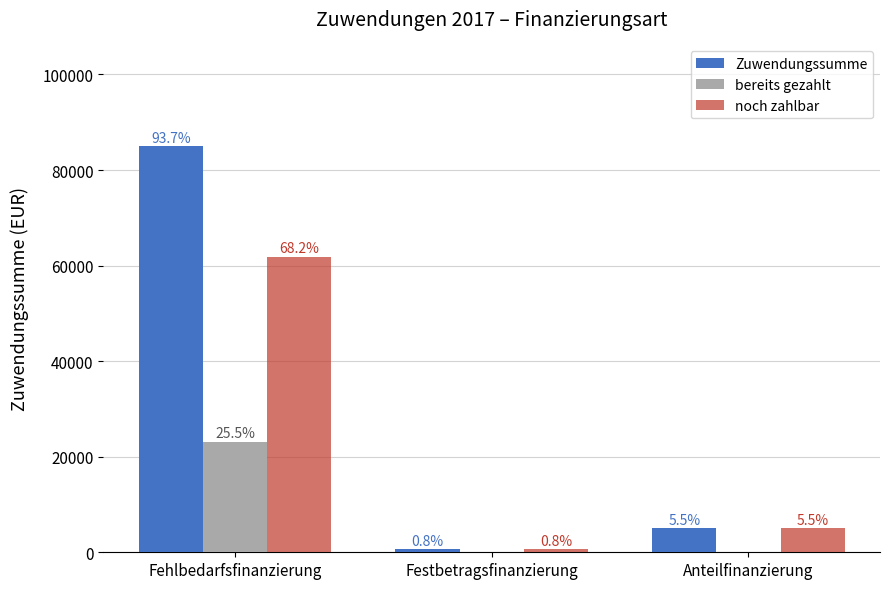

Which series changed the most between Festbetragsfinanzierung and Anteilfinanzierung?

Zuwendungssumme